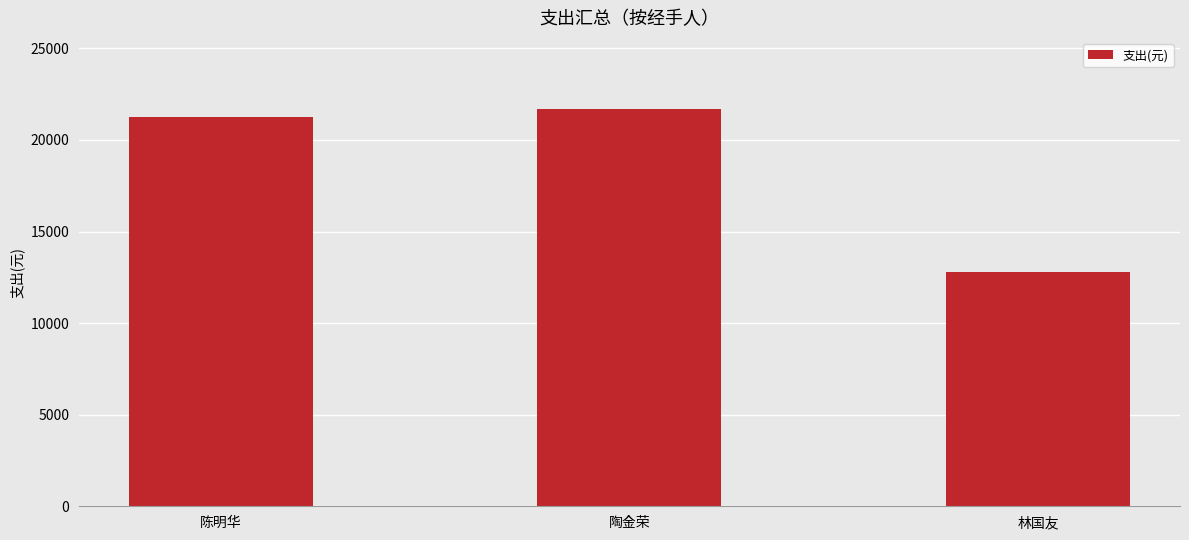

Is it true that the value at 陶金荣 is 14805.5?

False